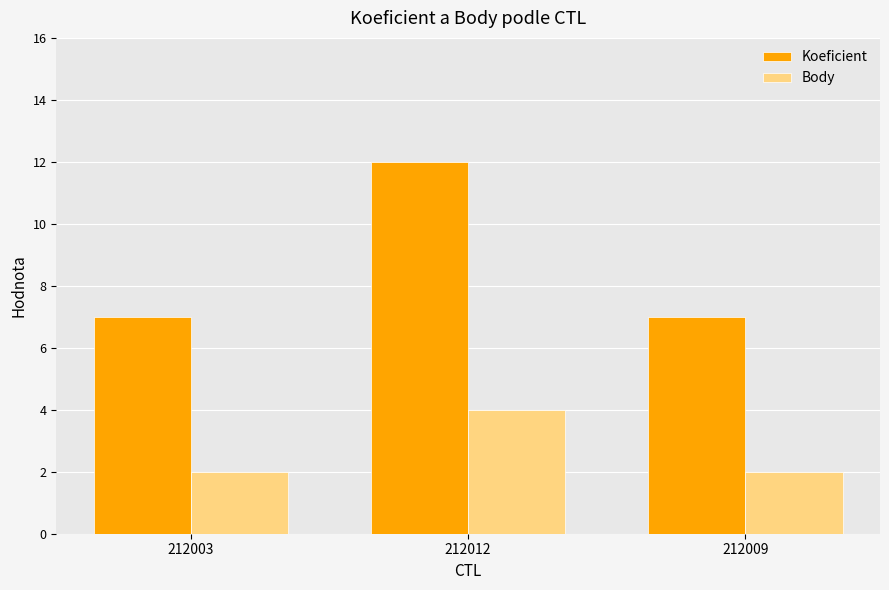

How many Body values are between 2 and 4?

3